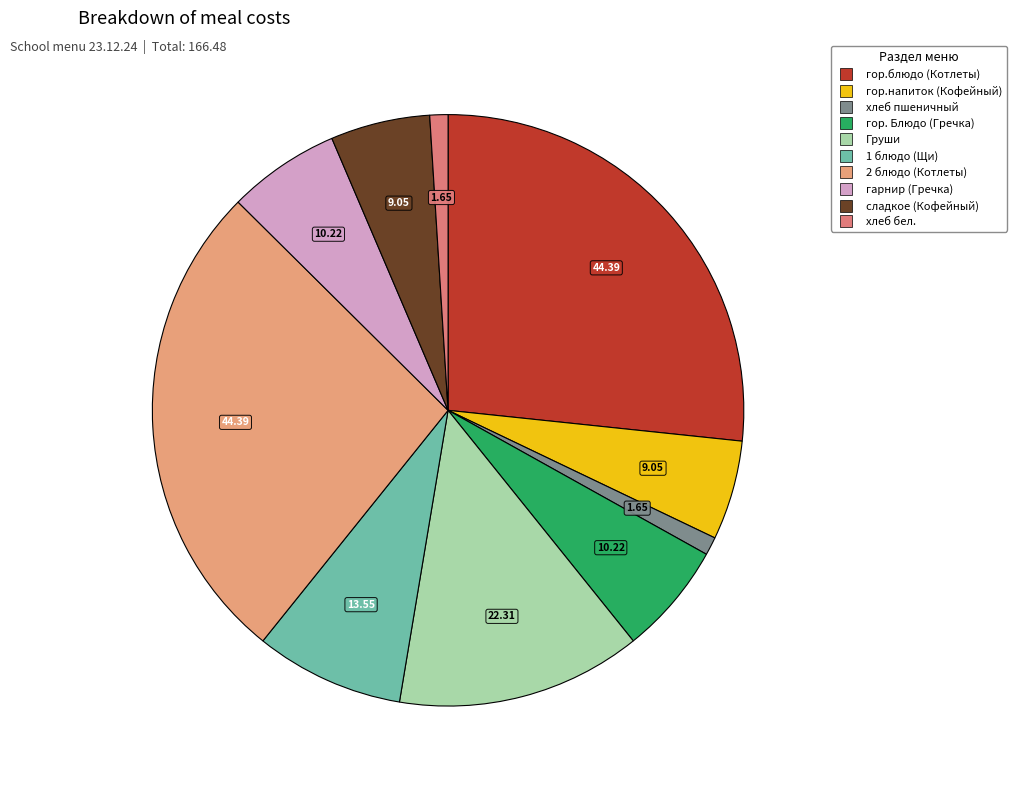

To the nearest percent, what is the difference between the largest and smallest slice percentages?

26%